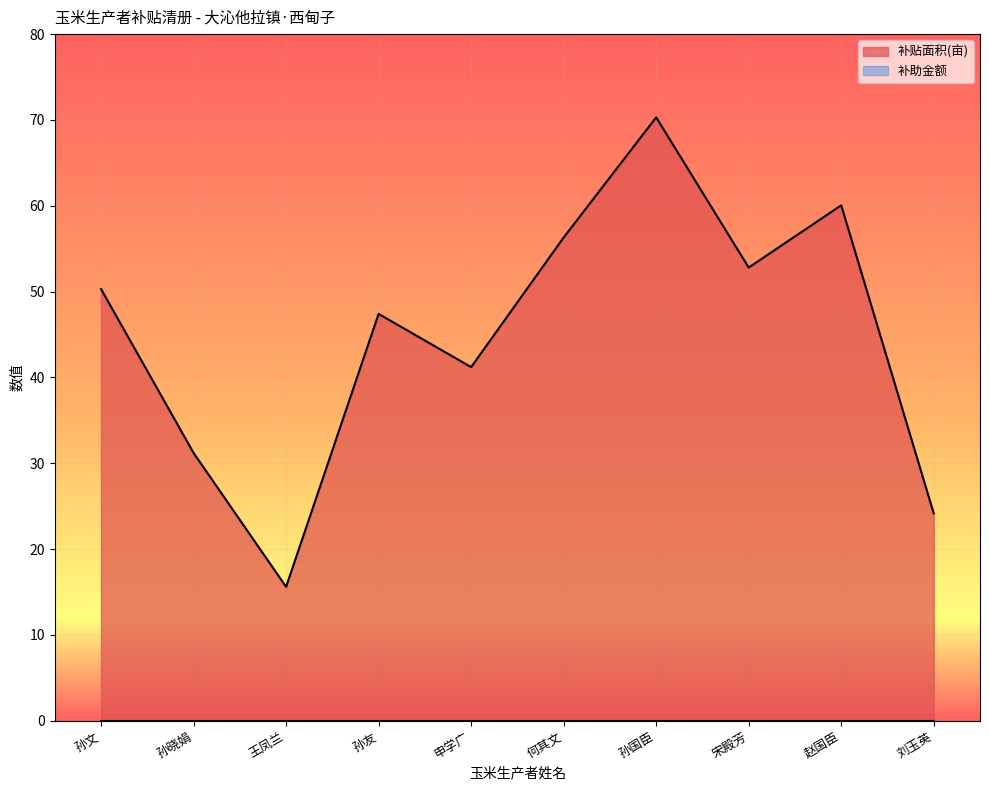

Which category has the highest value across all series?

孙国臣